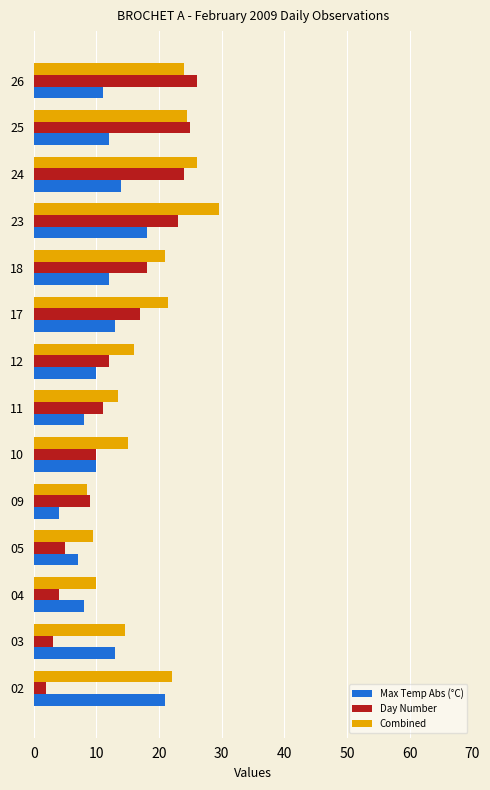

Is the value of Day Number at 10 greater than the value of Max Temp Abs (°C) at 18?

No